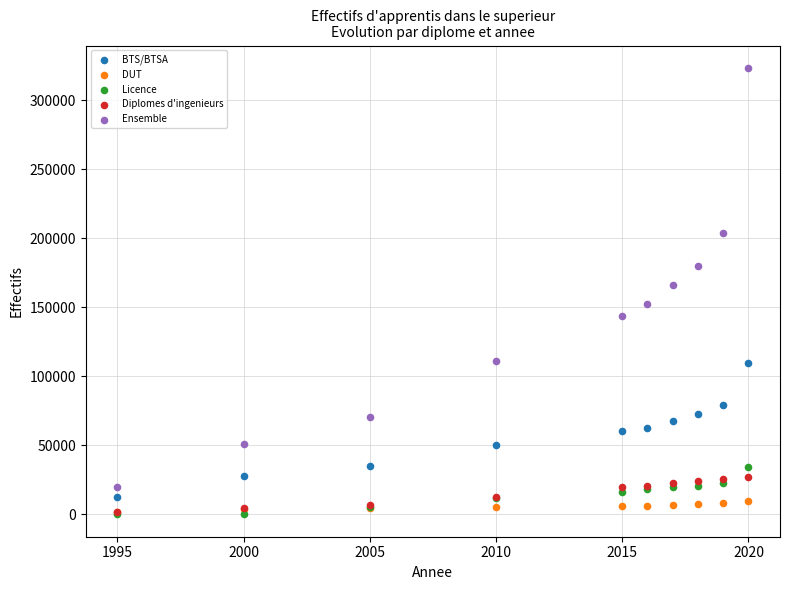

Which series reaches the maximum Y coordinate?

Ensemble